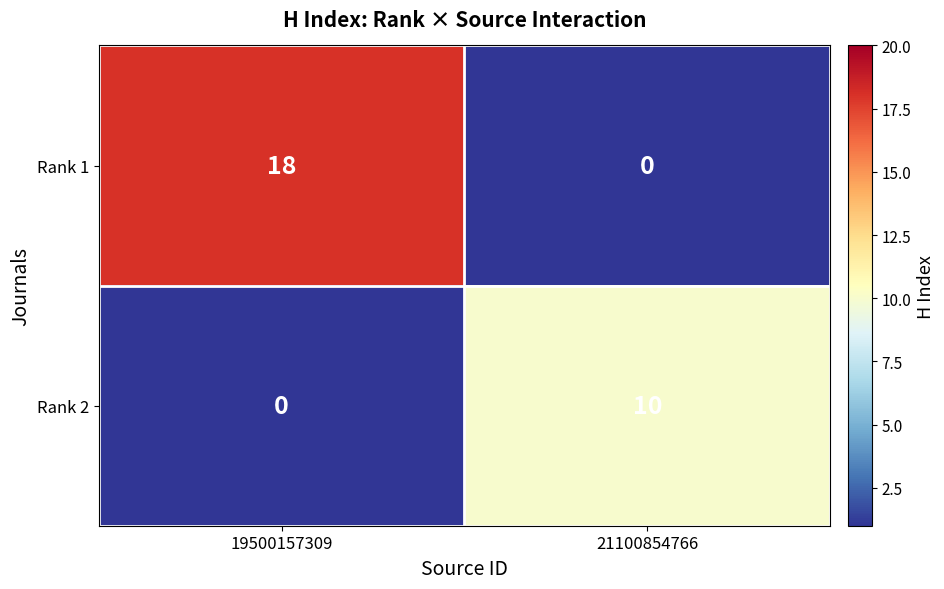

Between 19500157309 and 21100854766, which series saw the biggest shift?

Rank 1